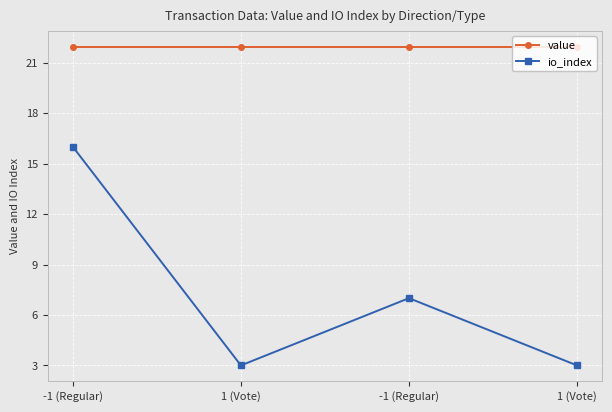

Count the io_index values in the range 3 to 16.

4